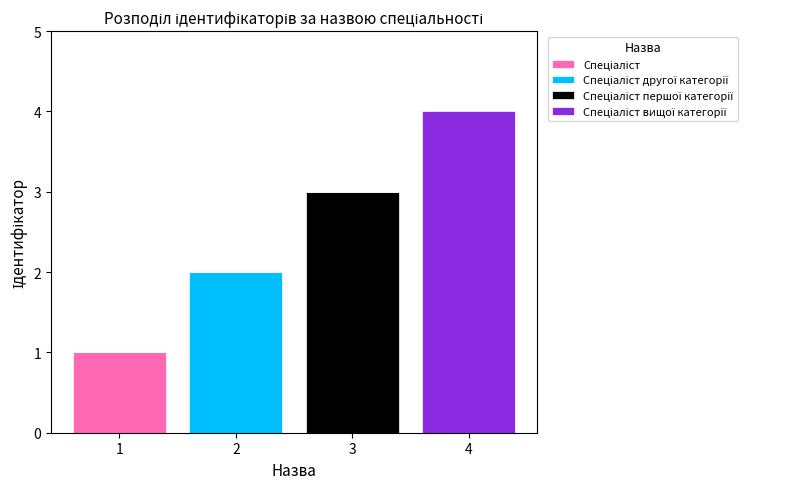

At which category is the sum across all series the highest?

4